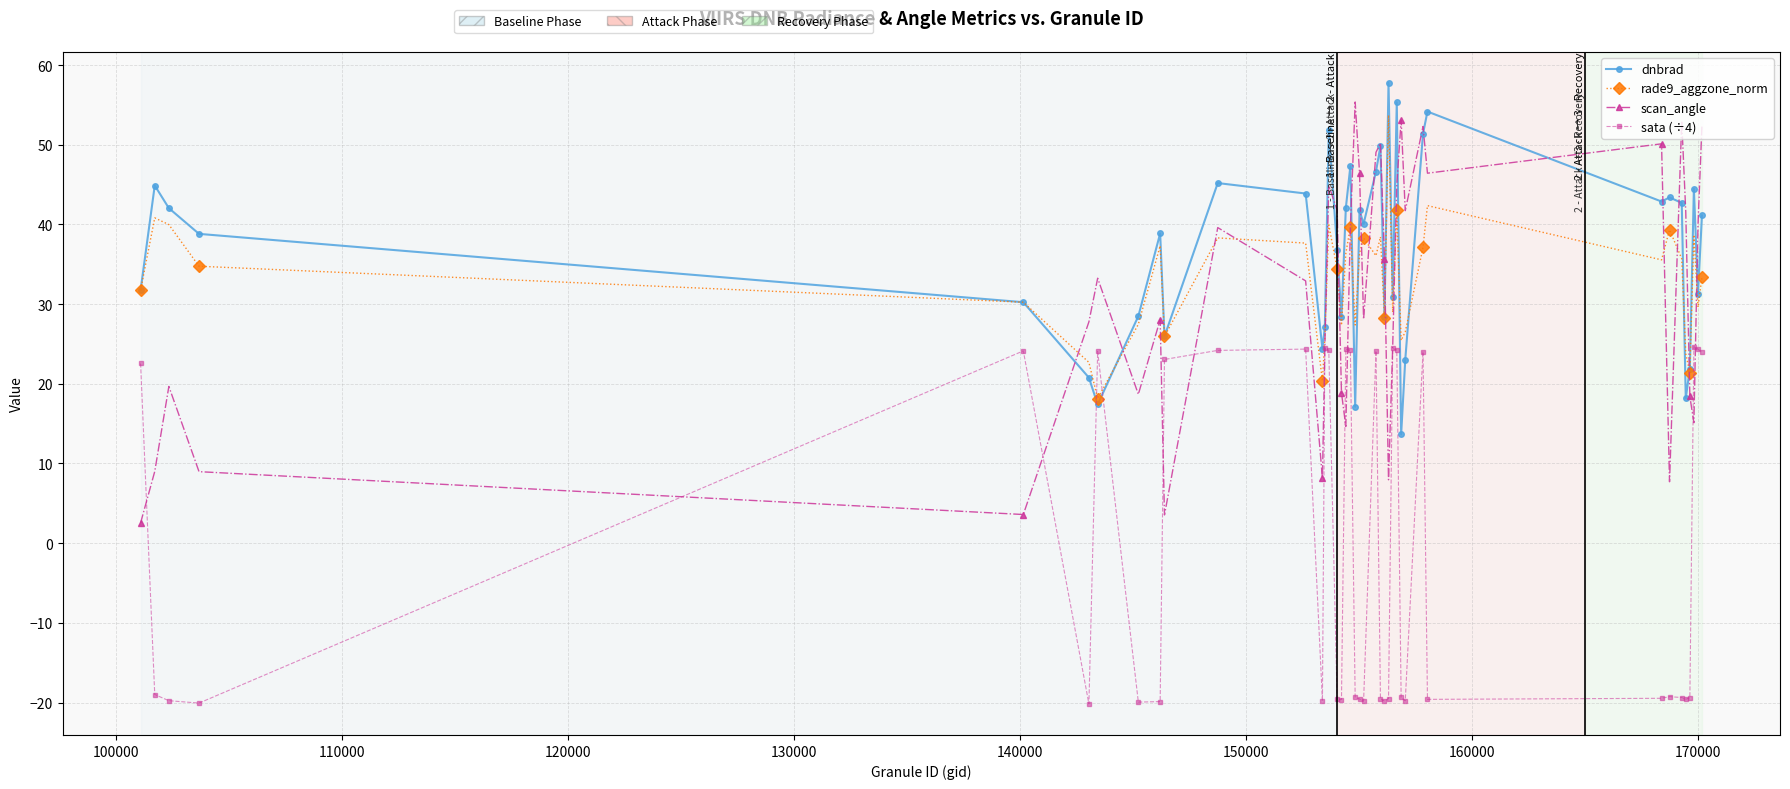

Which series has the largest range (max minus min)?

scan_angle